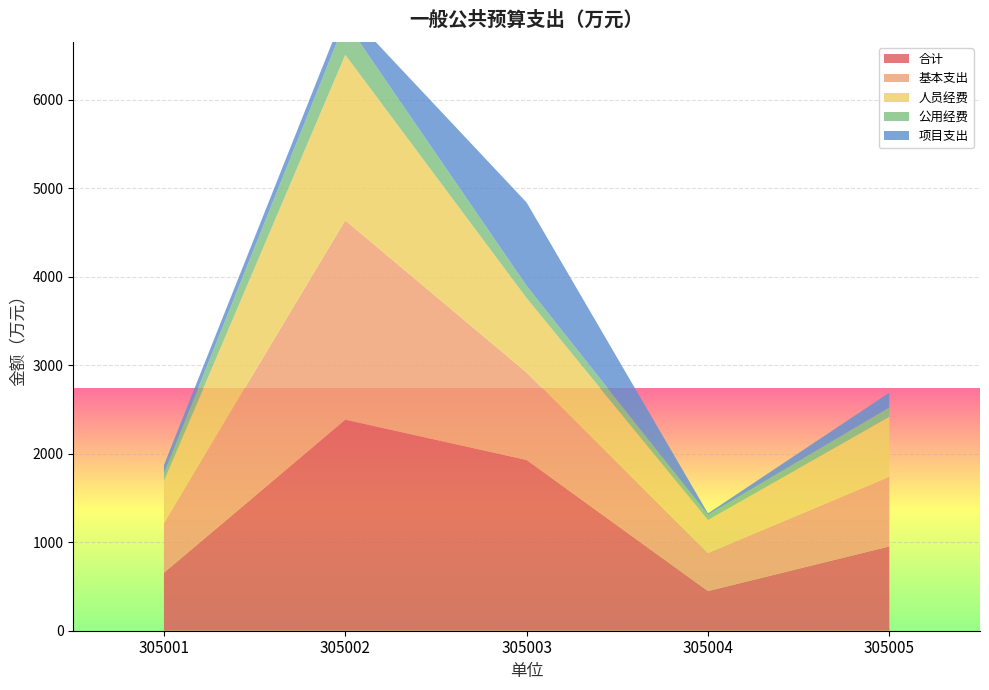

Reading right to left, extract all data points from this chart.

合计: 953.5	448.1	1930.6	2386.0	655.6
基本支出: 787.0	430.6	988.1	2253.0	562.0
人员经费: 678.9	372.2	841.1	1871.5	475.7
公用经费: 105.4	58.1	138.4	377.8	85.5
项目支出: 166.5	17.5	942.5	133.0	93.6